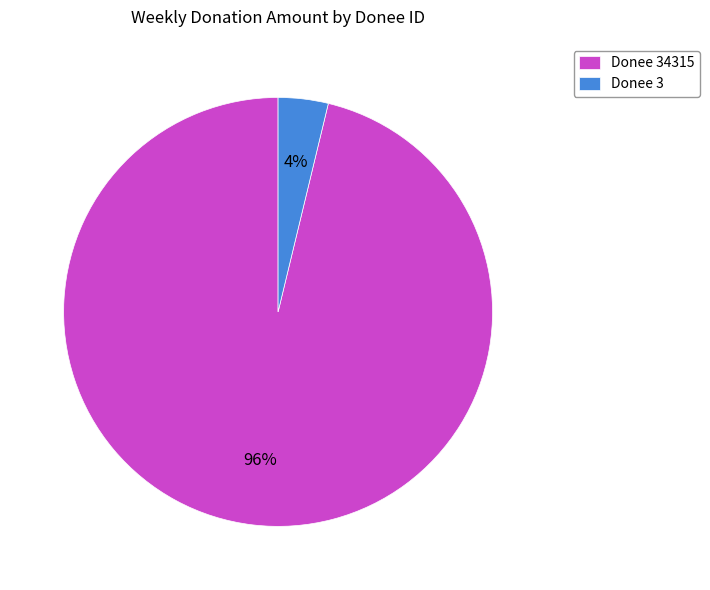

How many segments does this pie chart have?

2